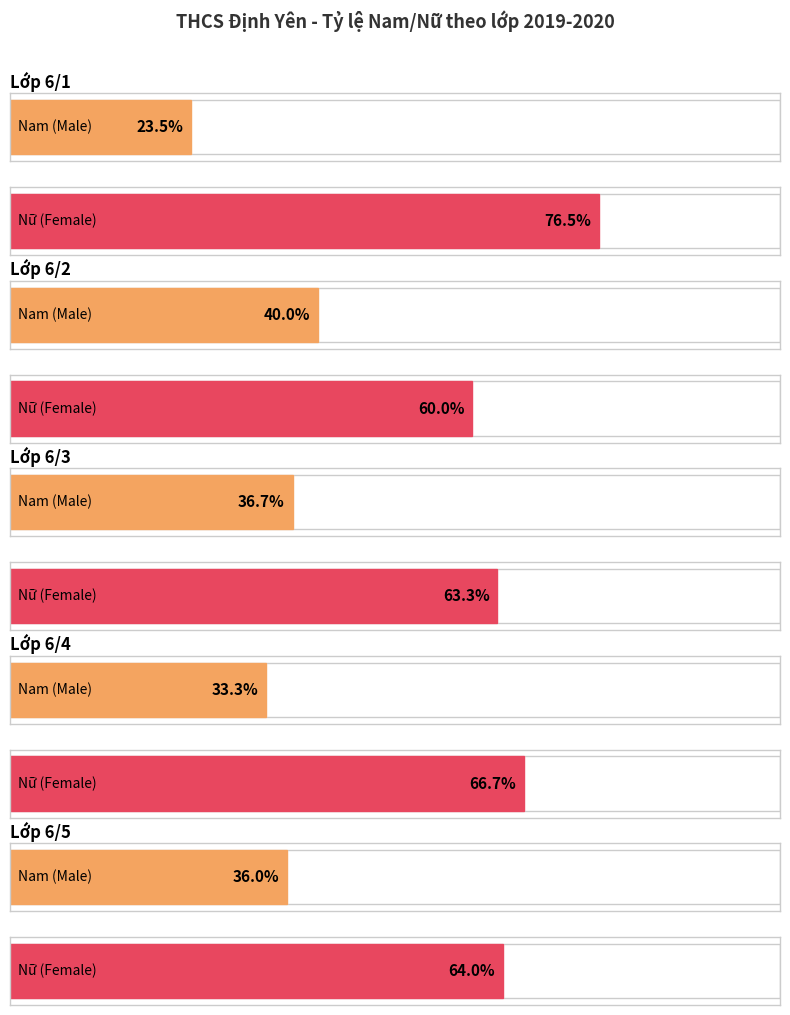

Between 6/1 and 6/5, which series saw the biggest shift?

Nam